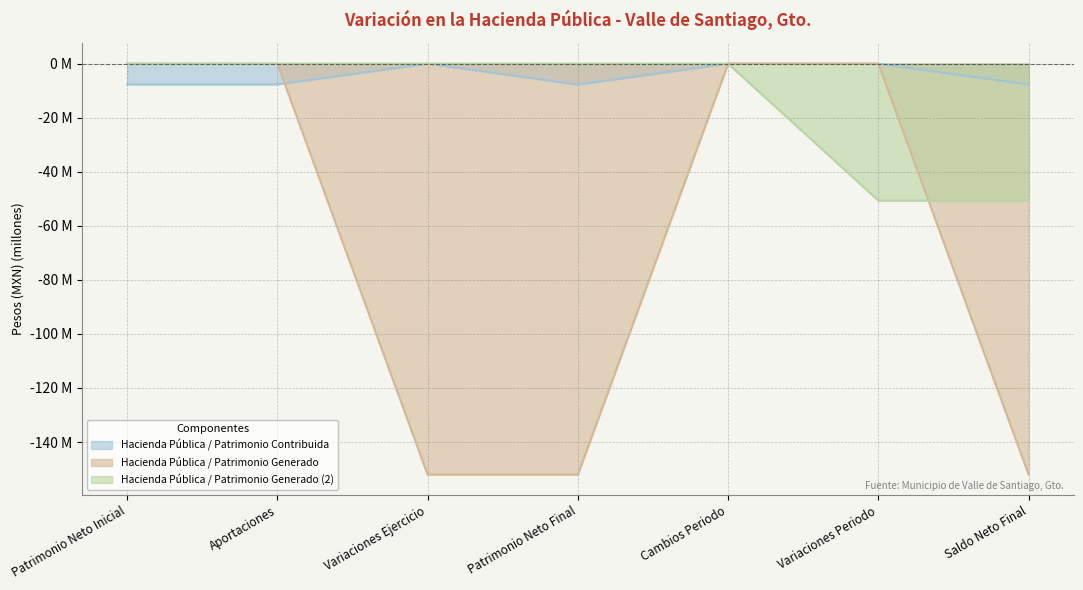

How many series are shown in this chart?

3